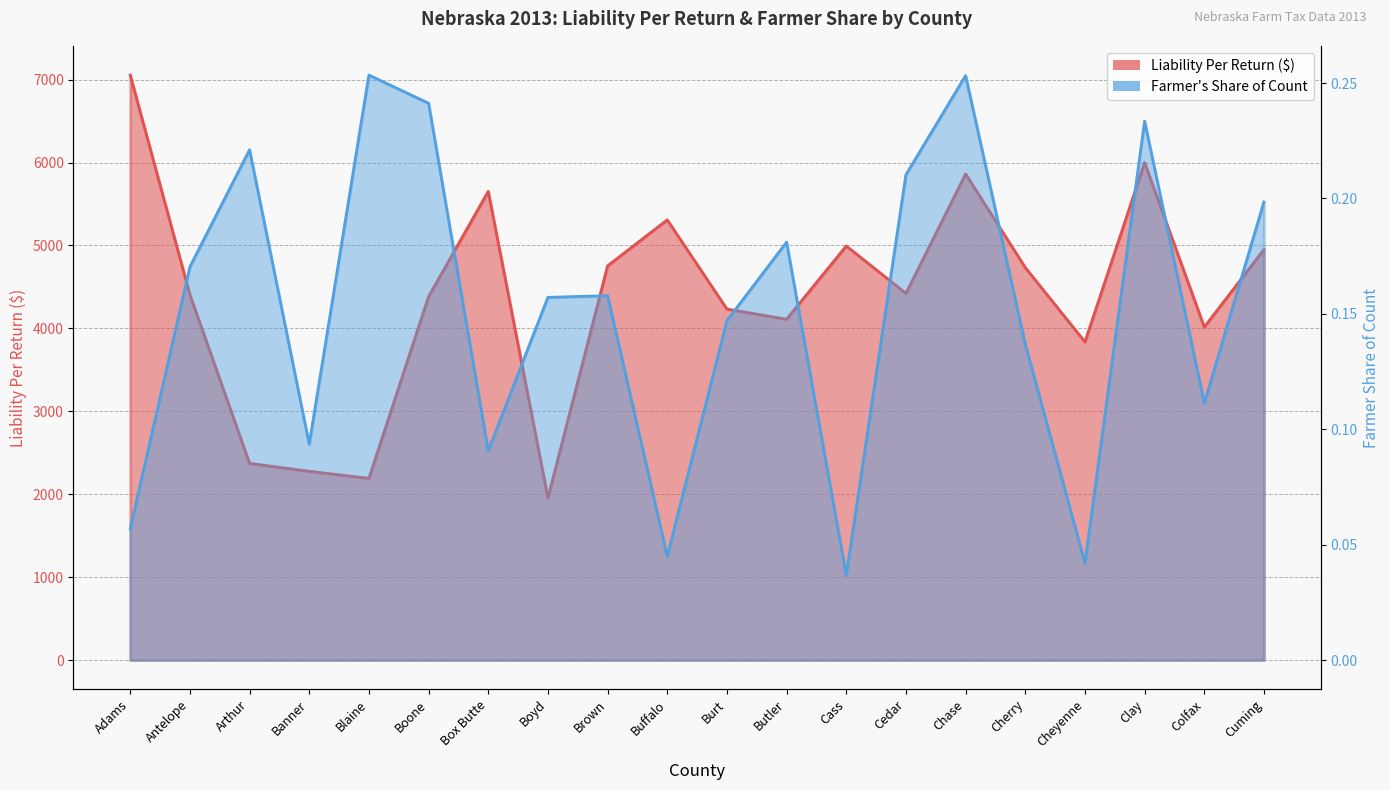

What is the difference between the Liability Per Return values at Cheyenne and Antelope?

569.3